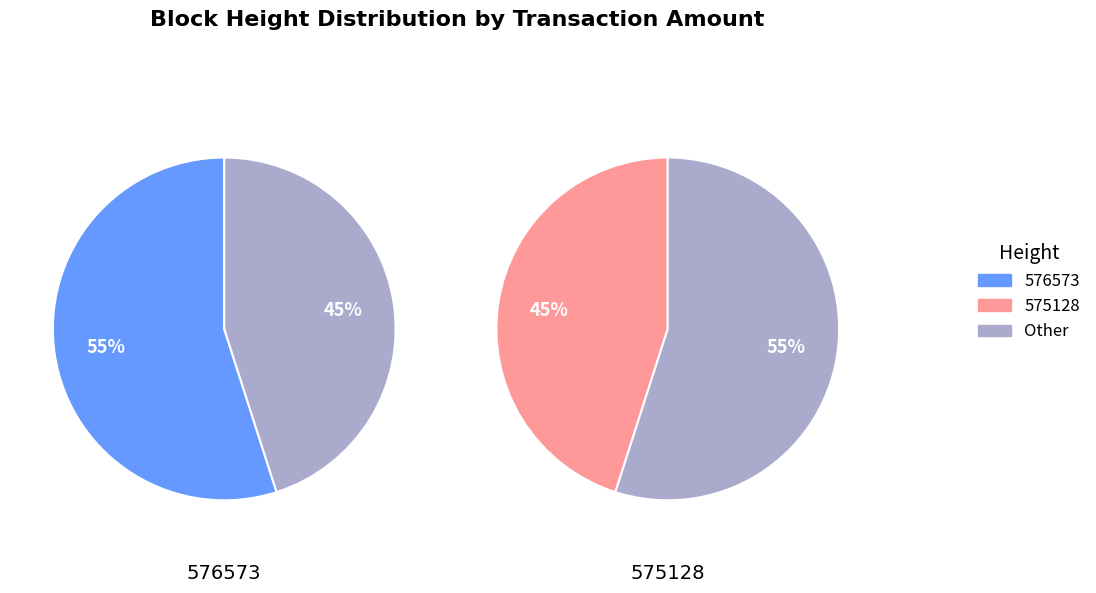

Which category has the smallest portion of the pie?

575128